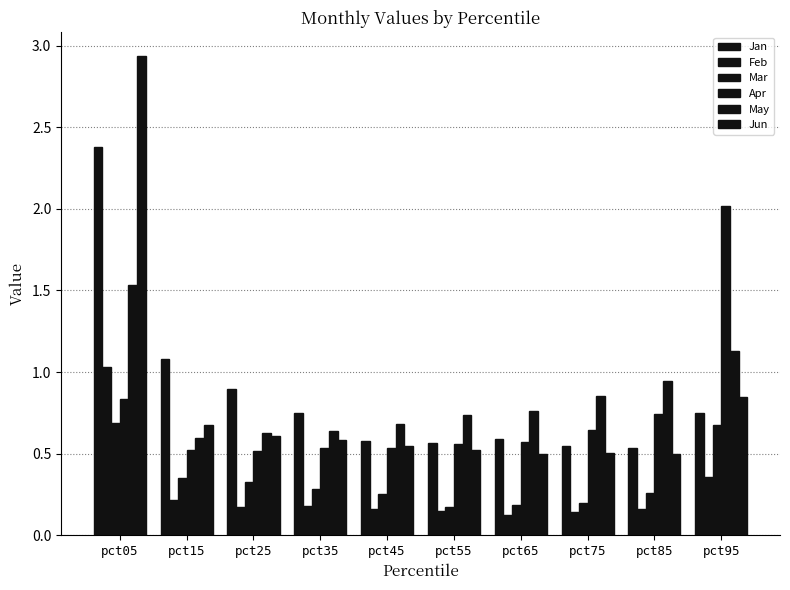

Does the chart contain any negative values?

No